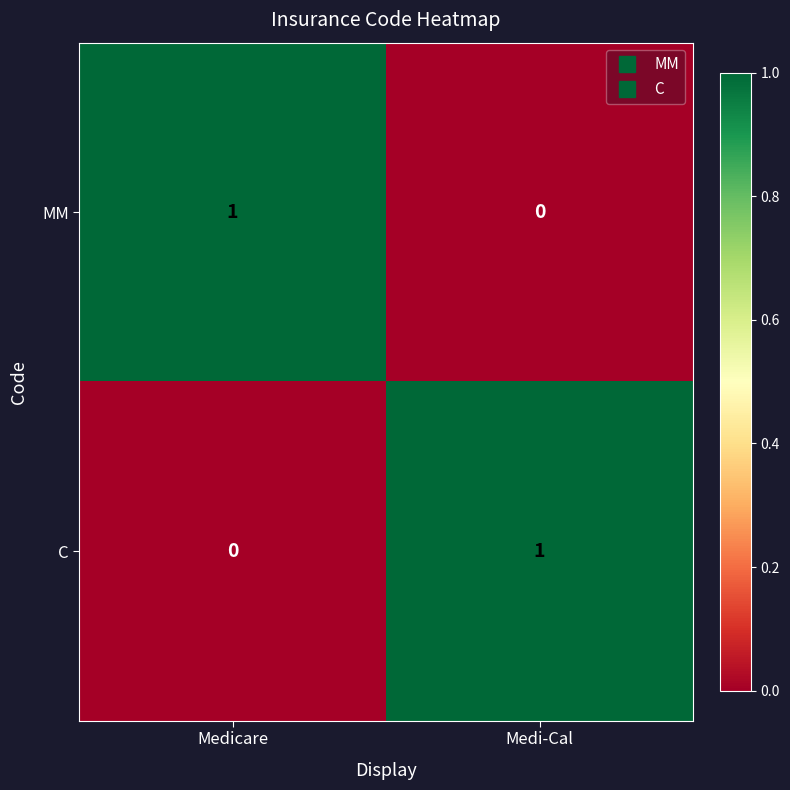

Which category has the highest value in the C series?

Medi-Cal